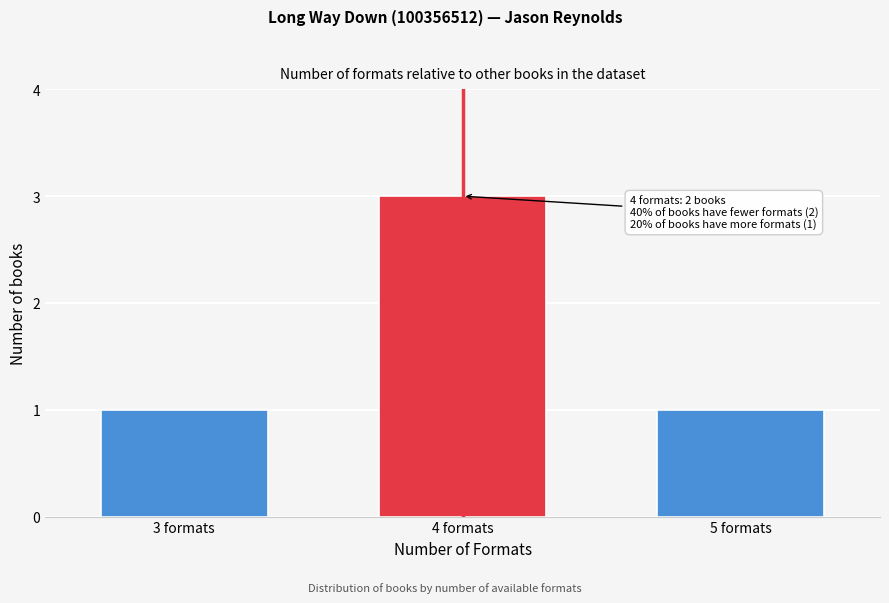

Reading right to left, extract all data points from this chart.

1	3	1